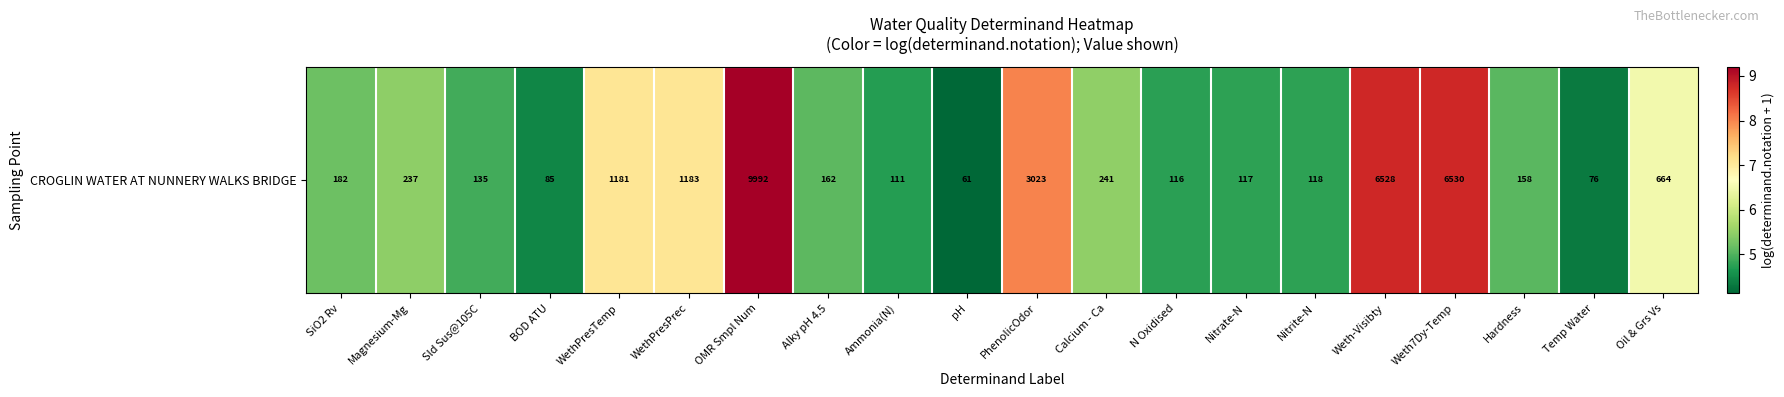

Which category has the highest value across all series?

OMR Smpl Num